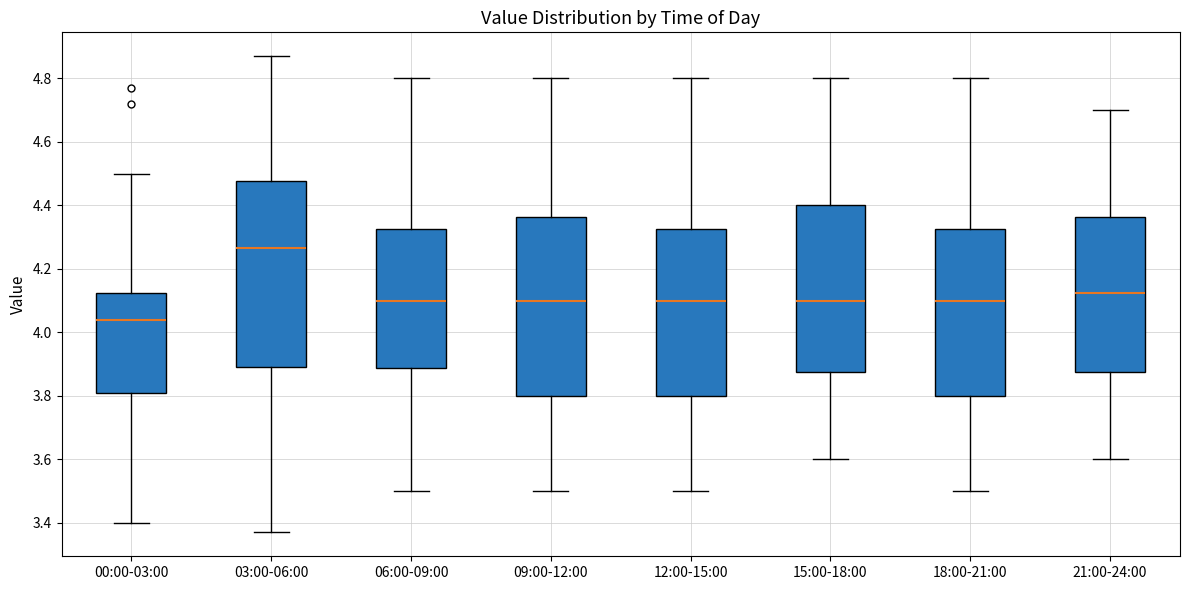

Reading left to right, transcribe this box plot: for each box, give where its median line is, the range the box spans, and where its two whiskers end, as read against the y-axis. The values are not printed on the chart, so give them approximately, as read against the axis.

00:00-03:00: median 4.04, box 3.82 to 4.12, whiskers 3.40 to 4.50
03:00-06:00: median 4.26, box 3.90 to 4.48, whiskers 3.38 to 4.88
06:00-09:00: median 4.10, box 3.88 to 4.32, whiskers 3.50 to 4.80
09:00-12:00: median 4.10, box 3.80 to 4.36, whiskers 3.50 to 4.80
12:00-15:00: median 4.10, box 3.80 to 4.32, whiskers 3.50 to 4.80
15:00-18:00: median 4.10, box 3.88 to 4.40, whiskers 3.60 to 4.80
18:00-21:00: median 4.10, box 3.80 to 4.32, whiskers 3.50 to 4.80
21:00-24:00: median 4.12, box 3.88 to 4.36, whiskers 3.60 to 4.70